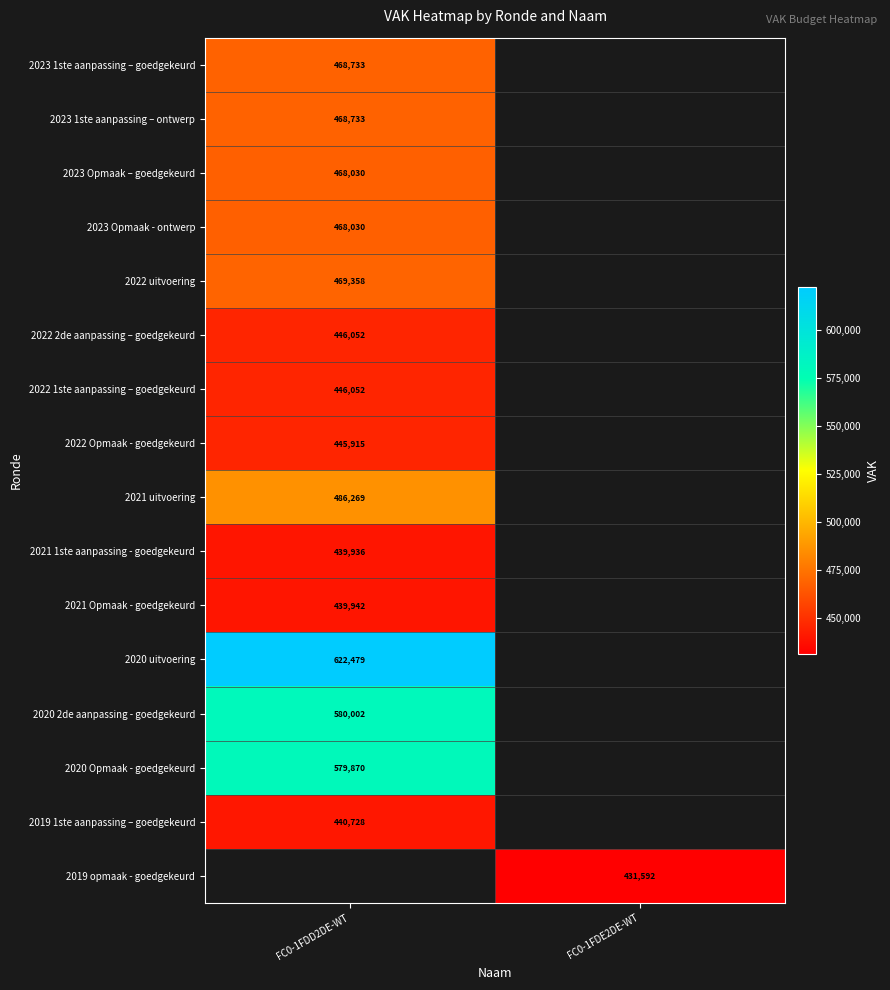

The value of 2023 1ste aanpassing – ontwerp at FC0-1FDD2DE-WT is 238421.7. True or false?

False